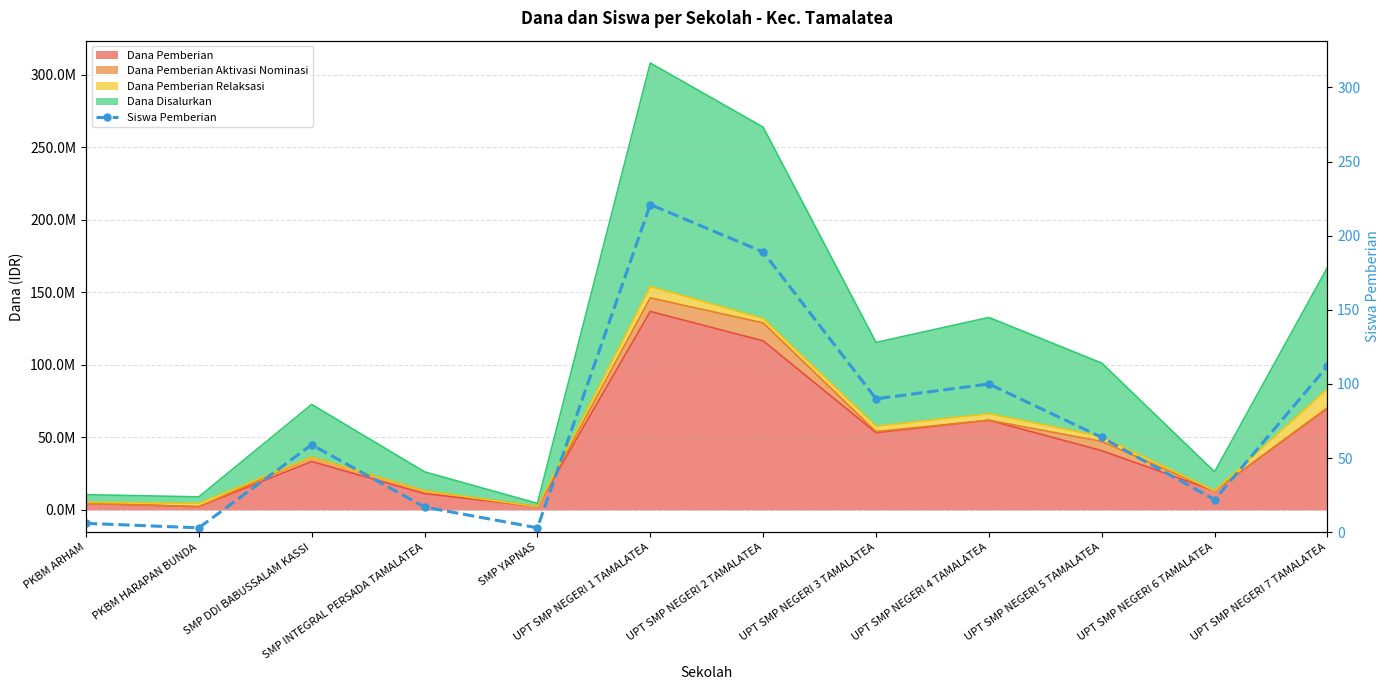

How many lines are shown in the chart?

1